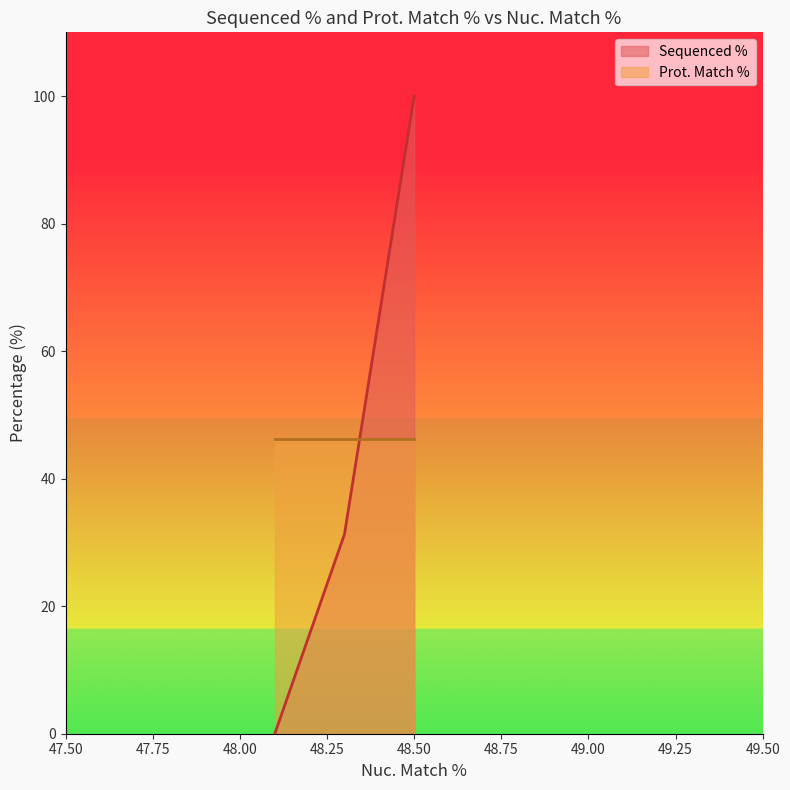

What is the difference between the maximum and minimum values in the Sequenced % series?

100.0